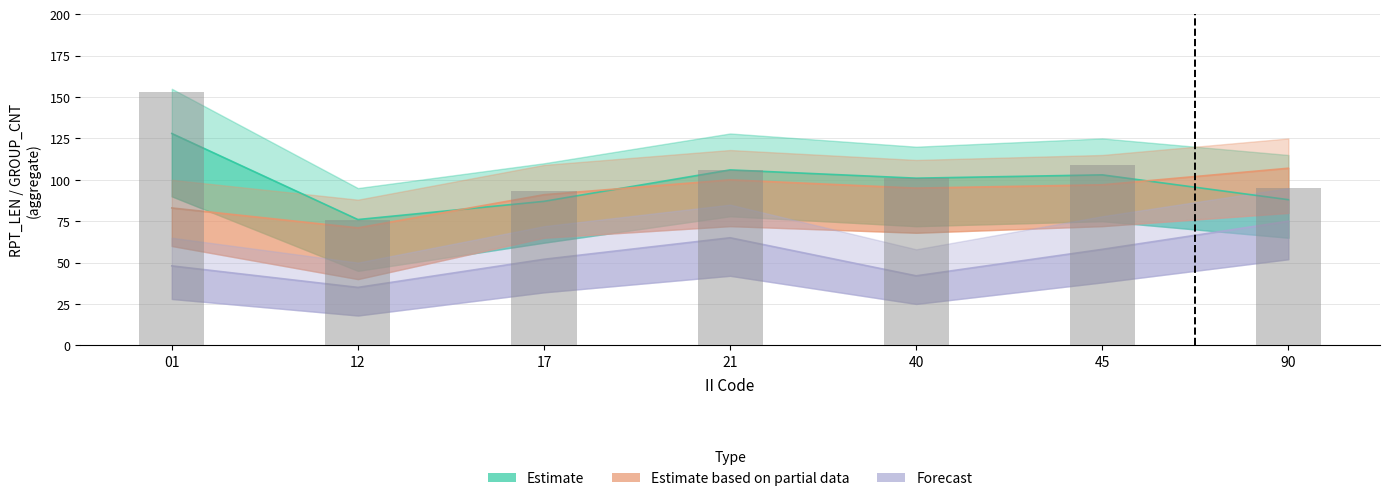

Rank the series at 90 from lowest to highest value.

Forecast, Estimate, Estimate based on partial data